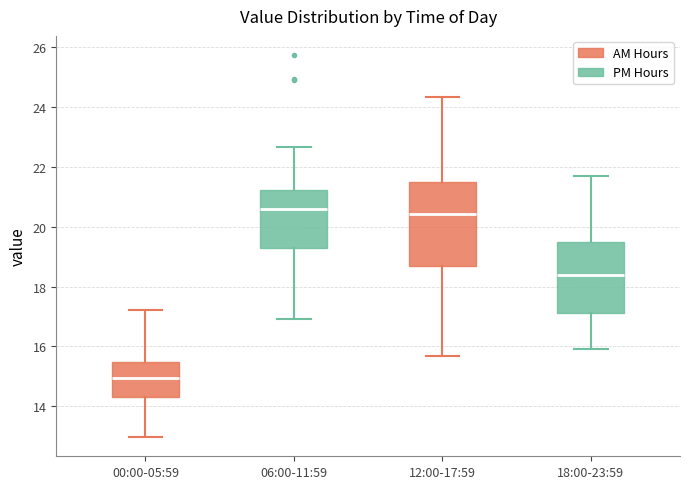

Reading left to right, transcribe this box plot: for each box, give where its median line is, the range the box spans, and where its two whiskers end, as read against the y-axis. The values are not printed on the chart, so give them approximately, as read against the axis.

00:00-05:59: median 15.0, box 14.4 to 15.4, whiskers 13.0 to 17.2
06:00-11:59: median 20.6, box 19.4 to 21.2, whiskers 17.0 to 22.6
12:00-17:59: median 20.4, box 18.8 to 21.6, whiskers 15.6 to 24.4
18:00-23:59: median 18.4, box 17.2 to 19.6, whiskers 16.0 to 21.8